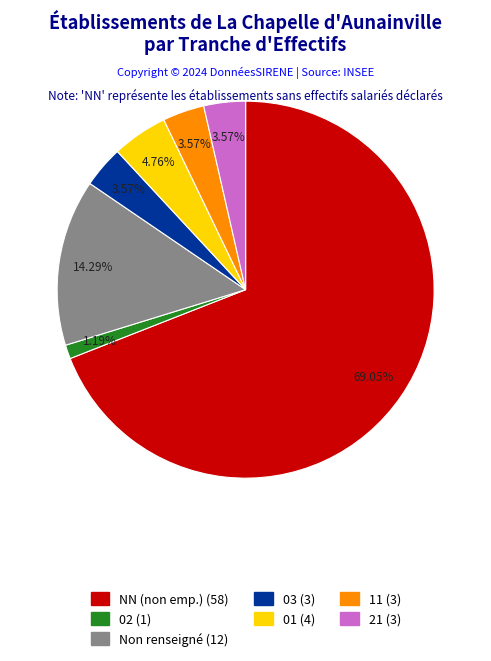

Is there any slice that represents more than half of the pie?

Yes